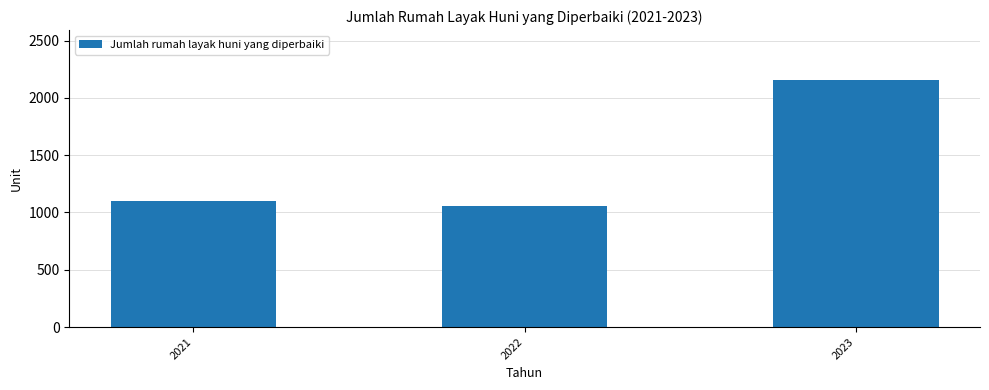

List the labels in order of value, largest first.

2023, 2021, 2022